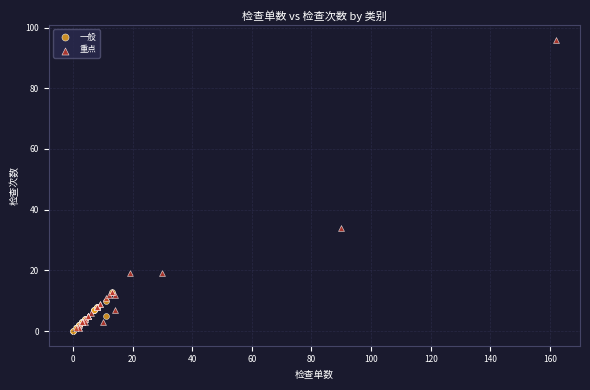

Which series contains the highest Y value?

重点